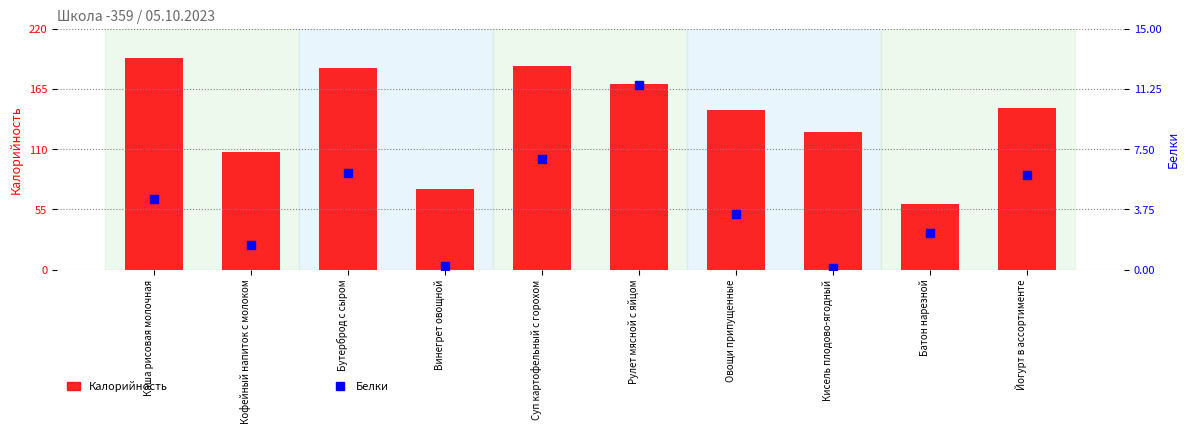

Which label corresponds to the smallest value in the chart?

Кисель плодово-ягодный